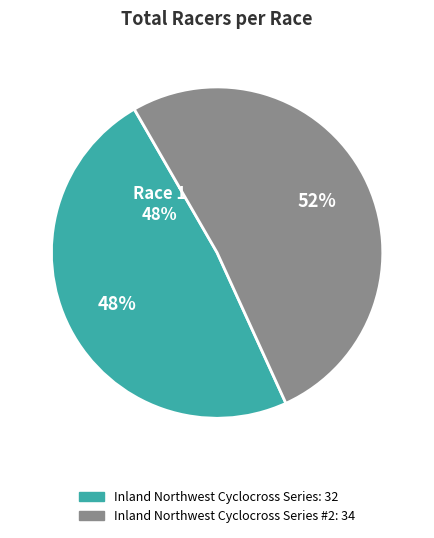

Count the number of slices in the pie.

2